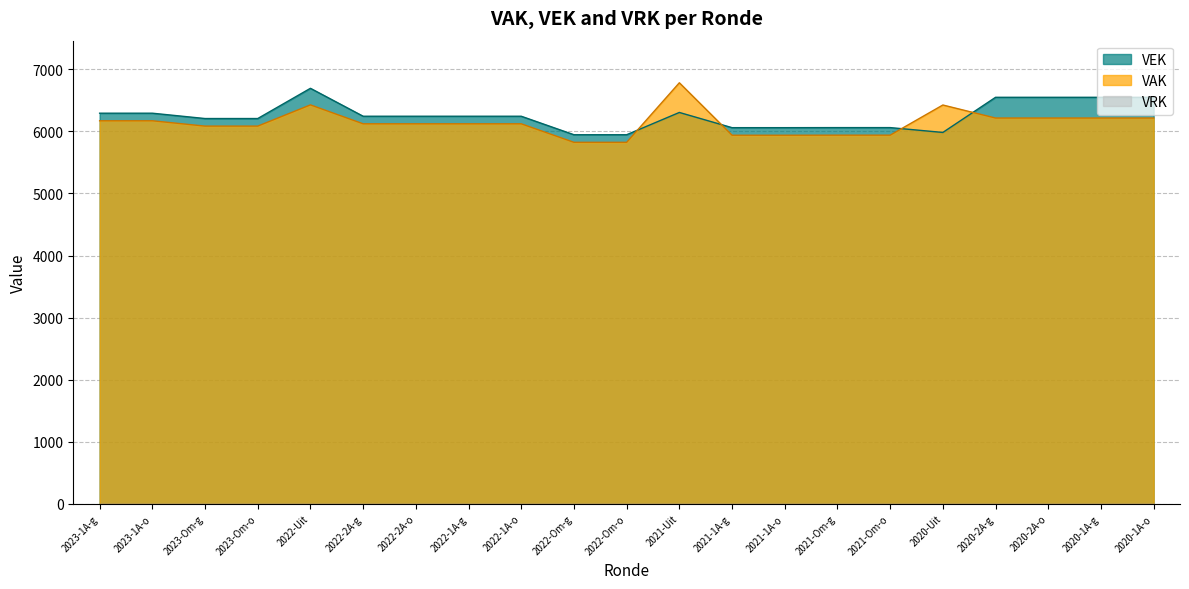

True or false: VEK has a value of 9840 at 2021-Uit.

False